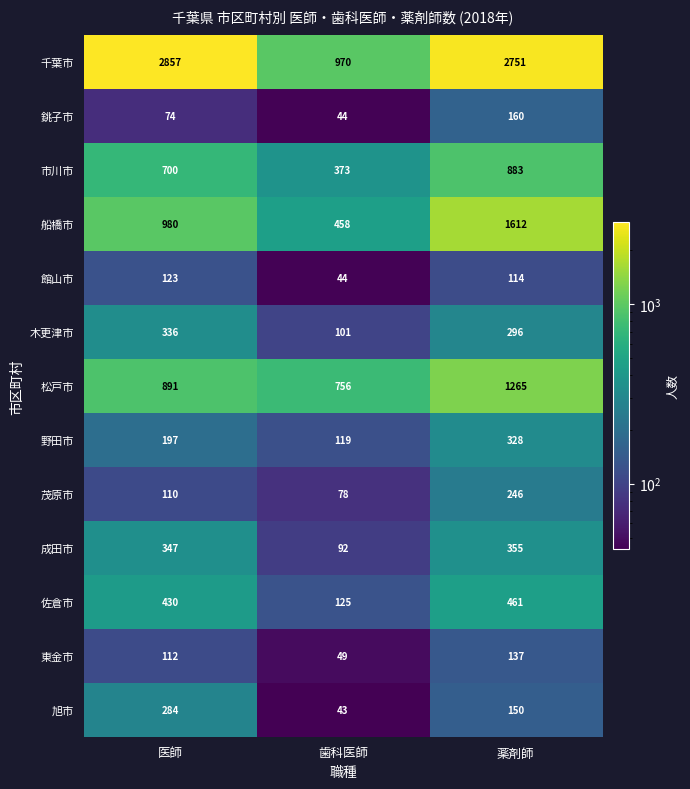

True or false: 野田市 has a value of 308 at 医師.

False